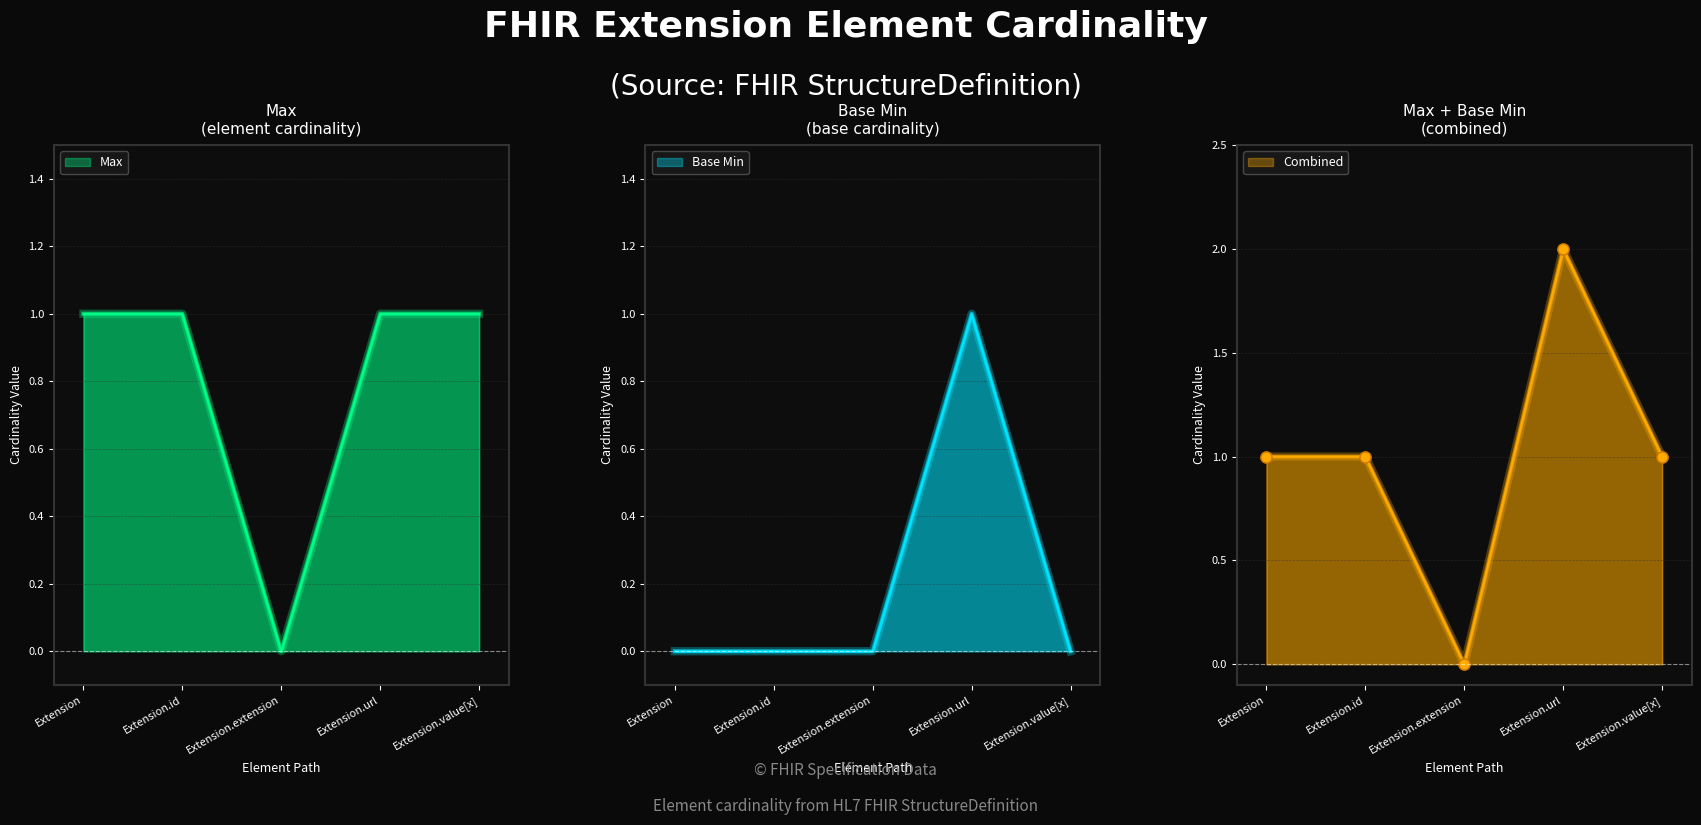

Where is Base Min nearest to the value 0?

Extension